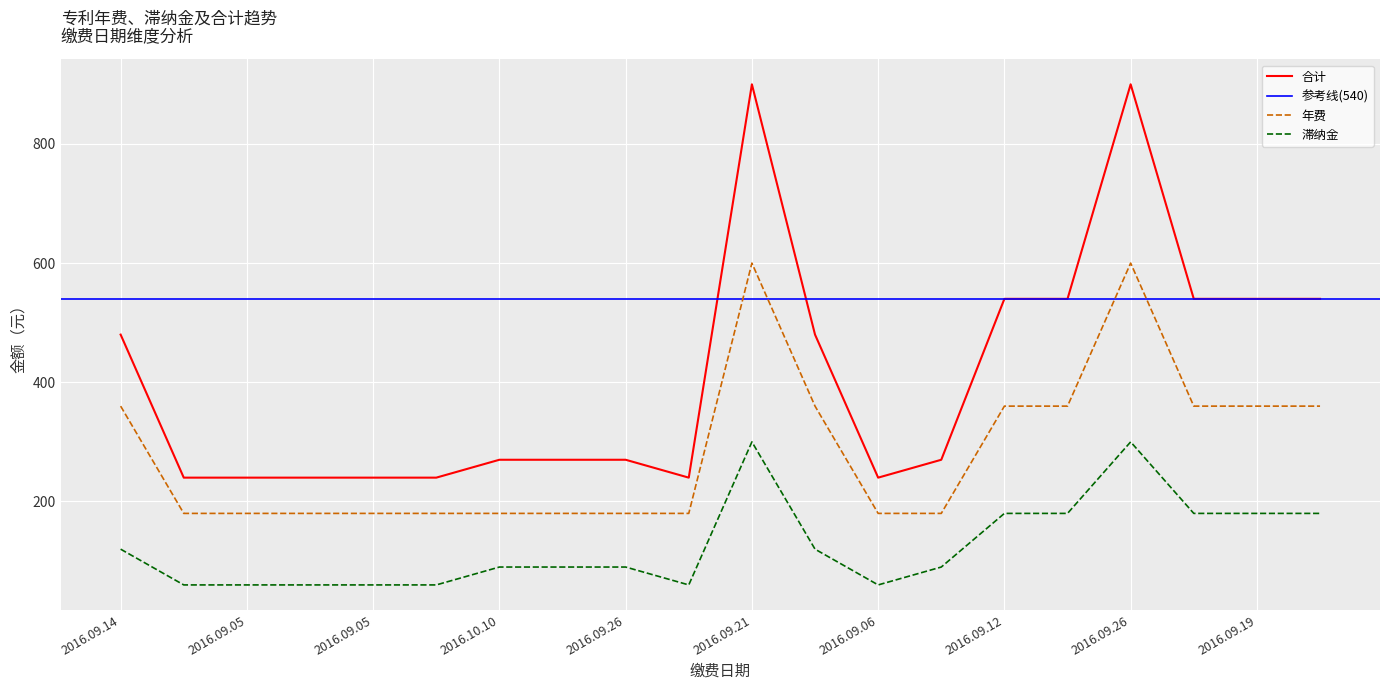

At how many categories does at least one series exceed 548?

2